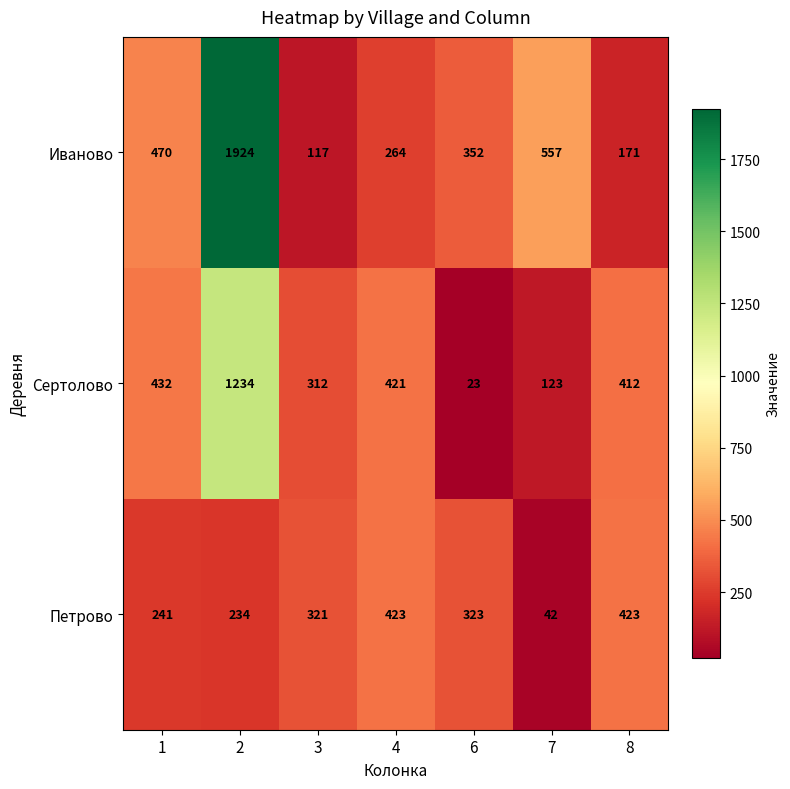

True or false: Петрово has a value of 72 at 1.

False